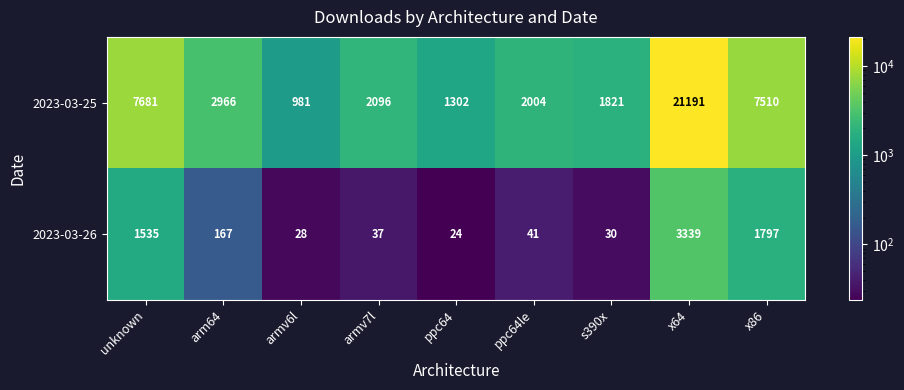

Is it true that 2023-03-25 equals 1879 at ppc64?

False